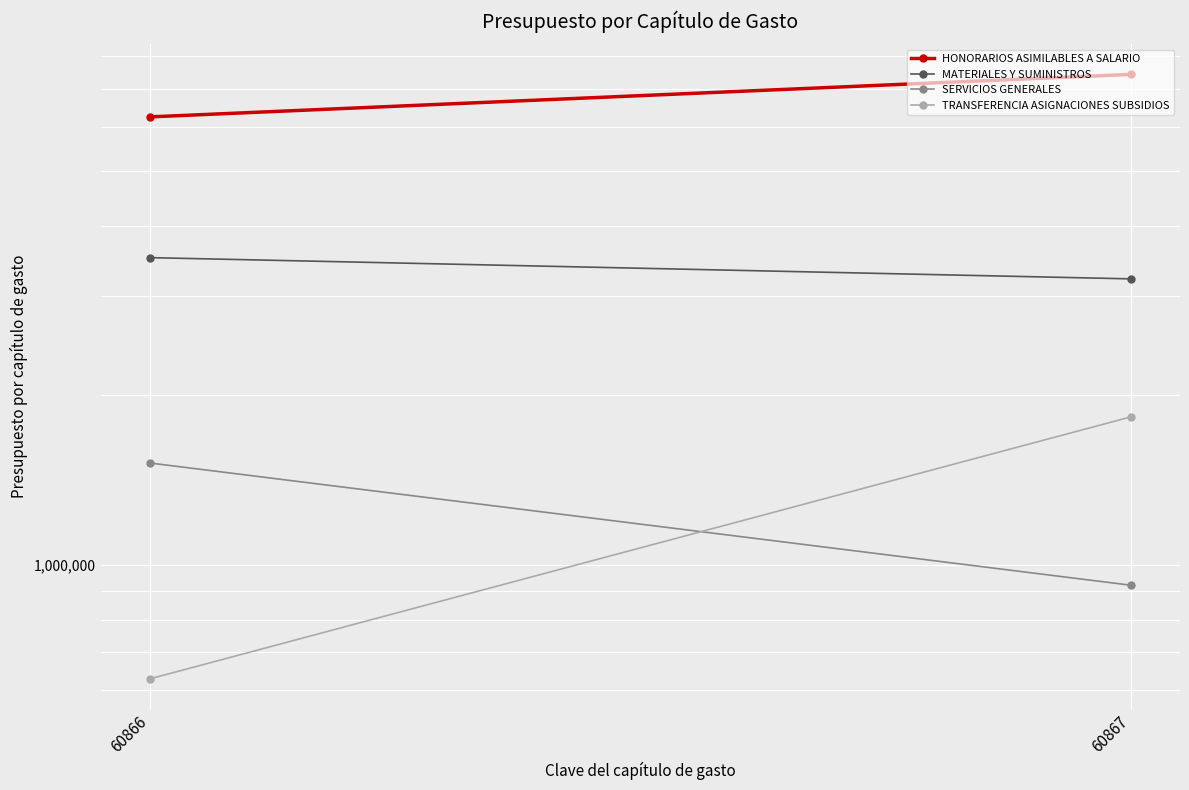

What are all the series names shown in the legend?

HONORARIOS ASIMILABLES A SALARIO, MATERIALES Y SUMINISTROS, SERVICIOS GENERALES, TRANSFERENCIA ASIGNACIONES SUBSIDIOS